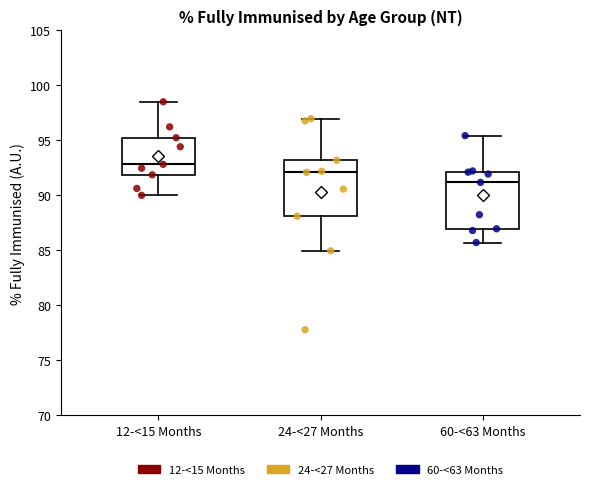

Which box's median line is the highest?

12-<15 Months